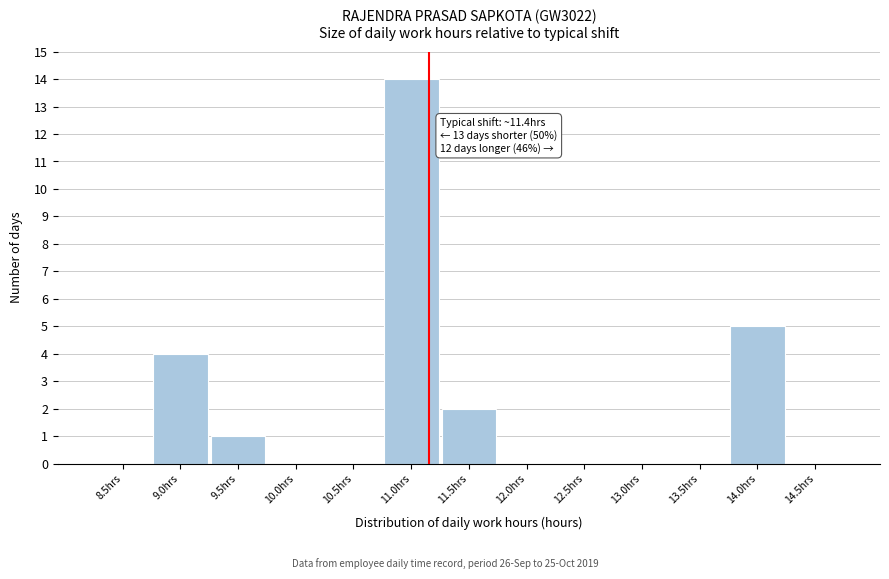

Reading left to right, transcribe all the data shown in this chart.

8.5hrs=0	9.0hrs=4	9.5hrs=1	10.0hrs=0	10.5hrs=0	11.0hrs=14	11.5hrs=2	12.0hrs=0	12.5hrs=0	13.0hrs=0	13.5hrs=0	14.0hrs=5	14.5hrs=0